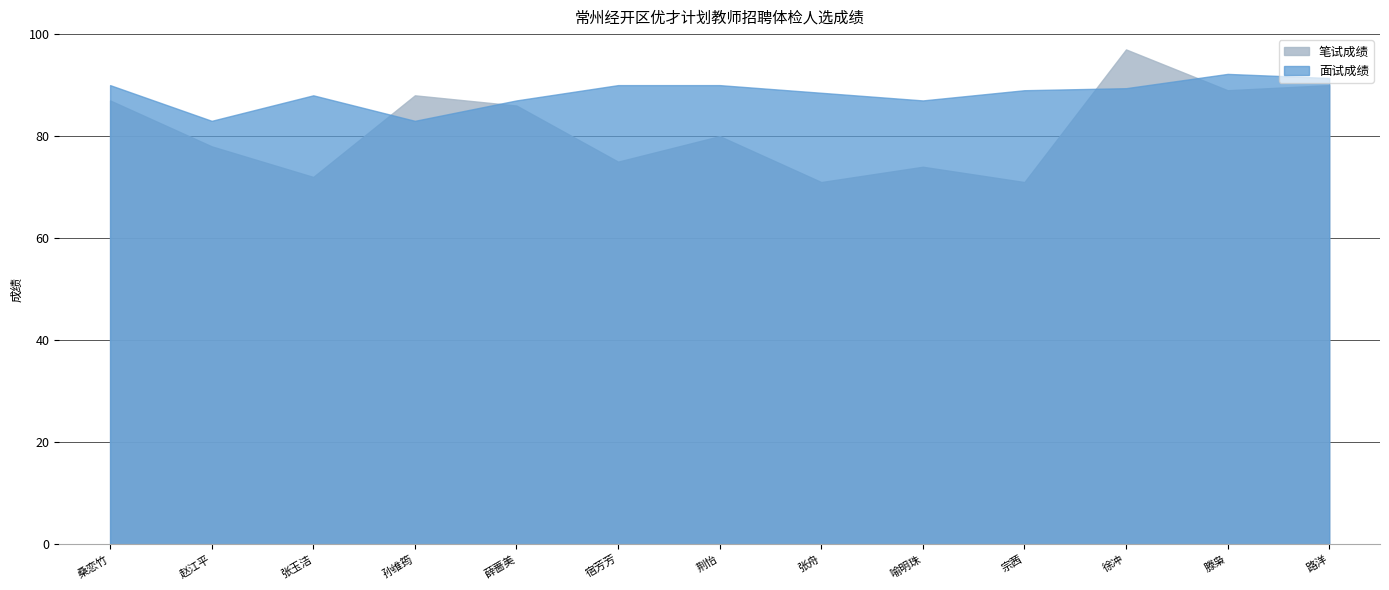

Rank the series by their maximum value, from highest to lowest.

笔试成绩, 面试成绩